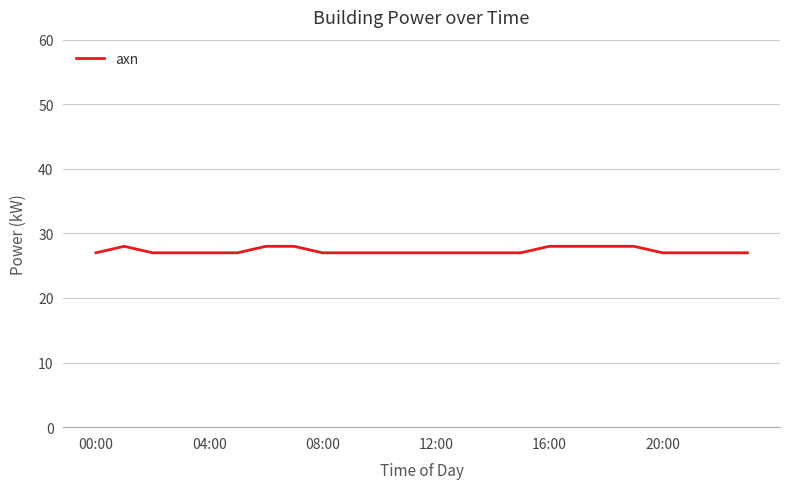

What is the smallest value displayed?

27